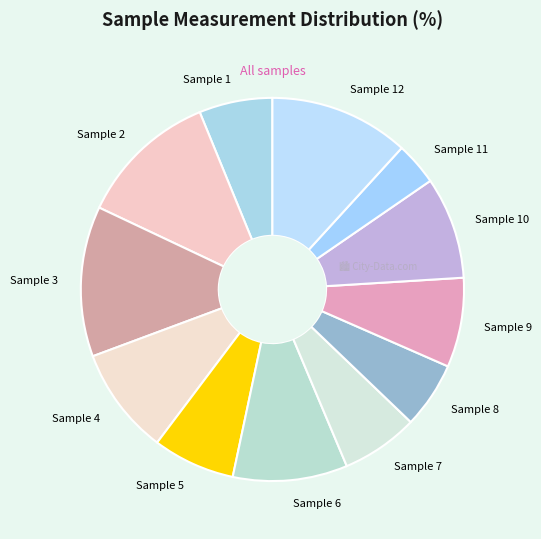

Is the sum of Sample 4 and Sample 3 greater than half?

No